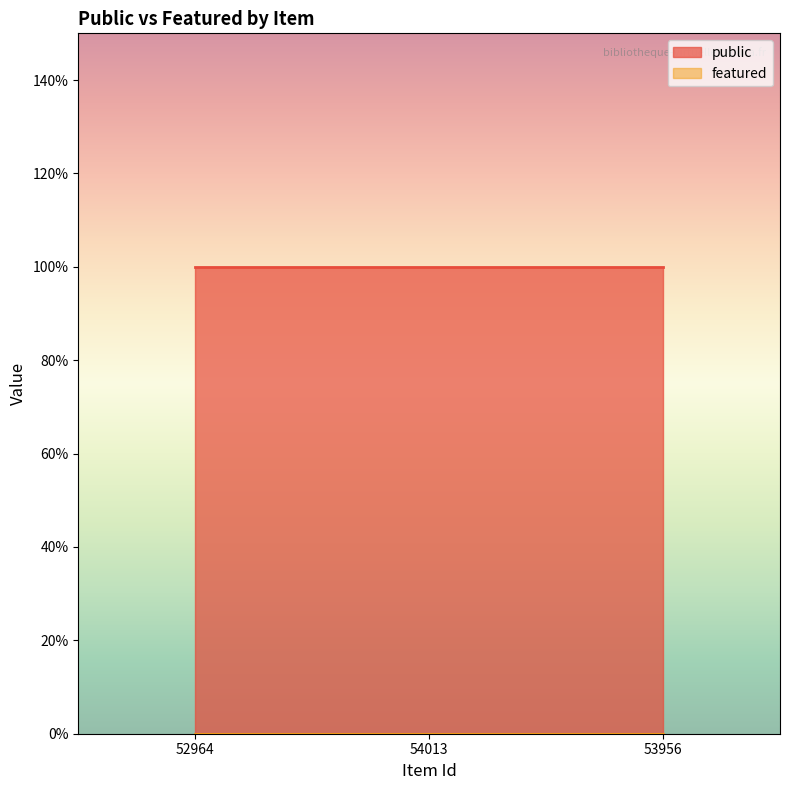

At which label is featured closest to 0?

52964